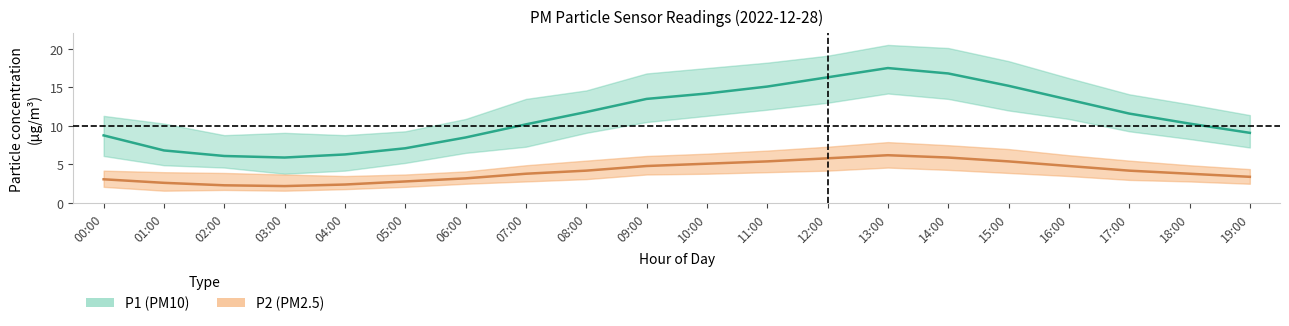

True or false: P1_low has more than 1 interior local peaks.

False